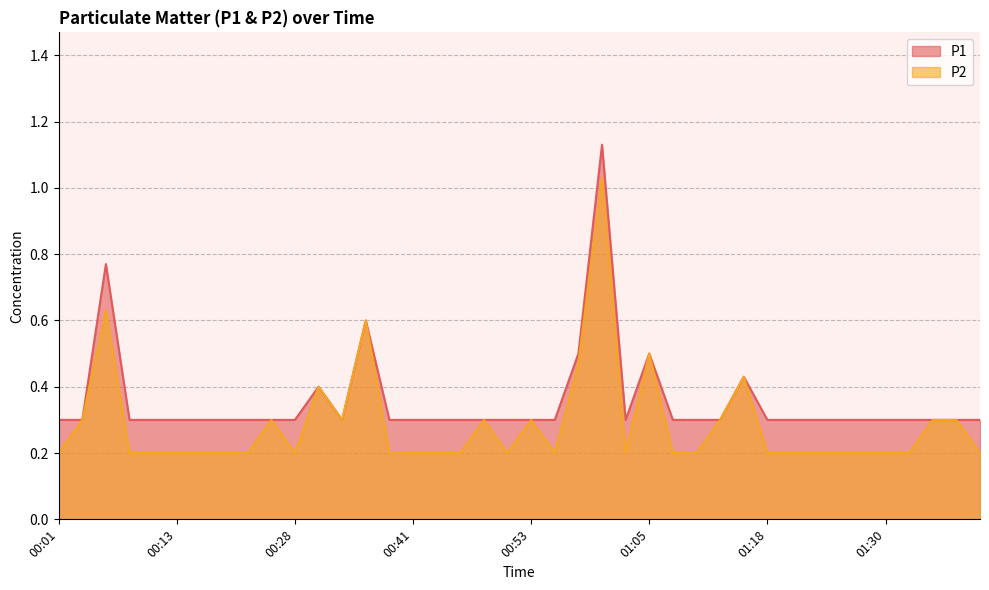

What is the minimum value shown in the chart?

0.2